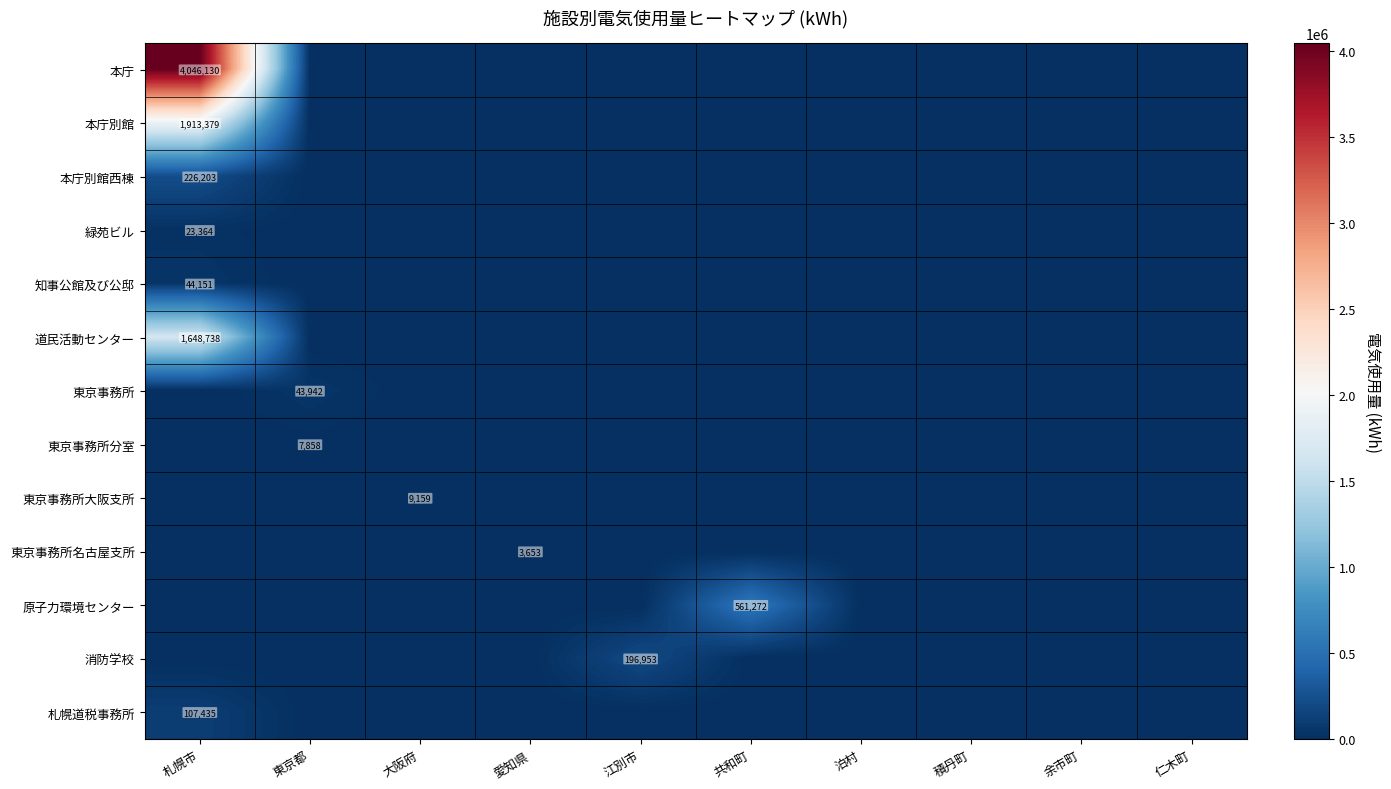

The 原子力環境センター series shows 561272 at 共和町. True or false?

True